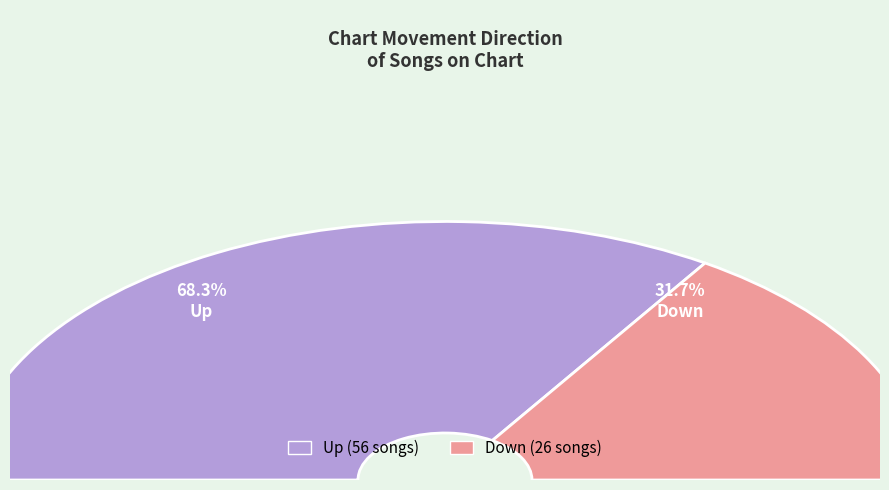

Count the number of slices in the pie.

2